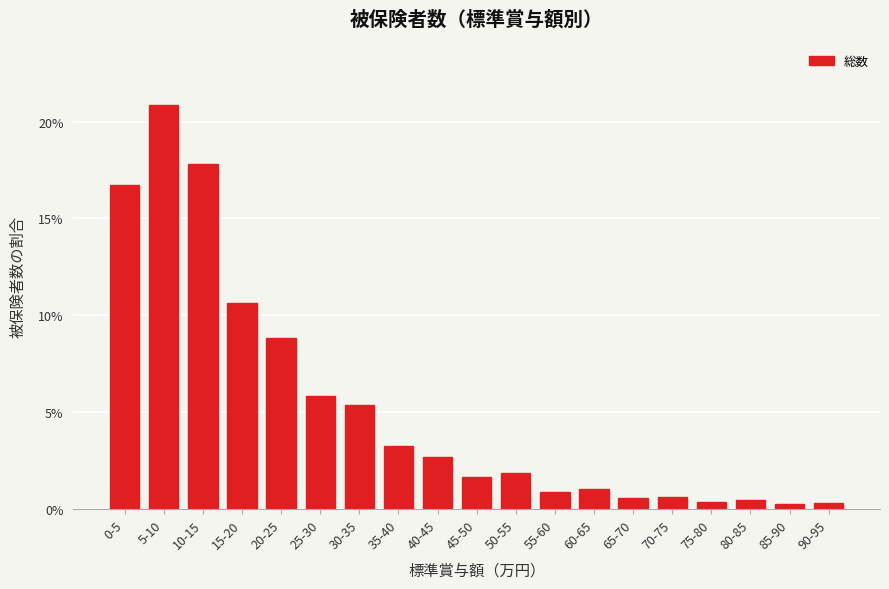

What is the ratio of the value at 40-45 to the value at 35-40?

0.8